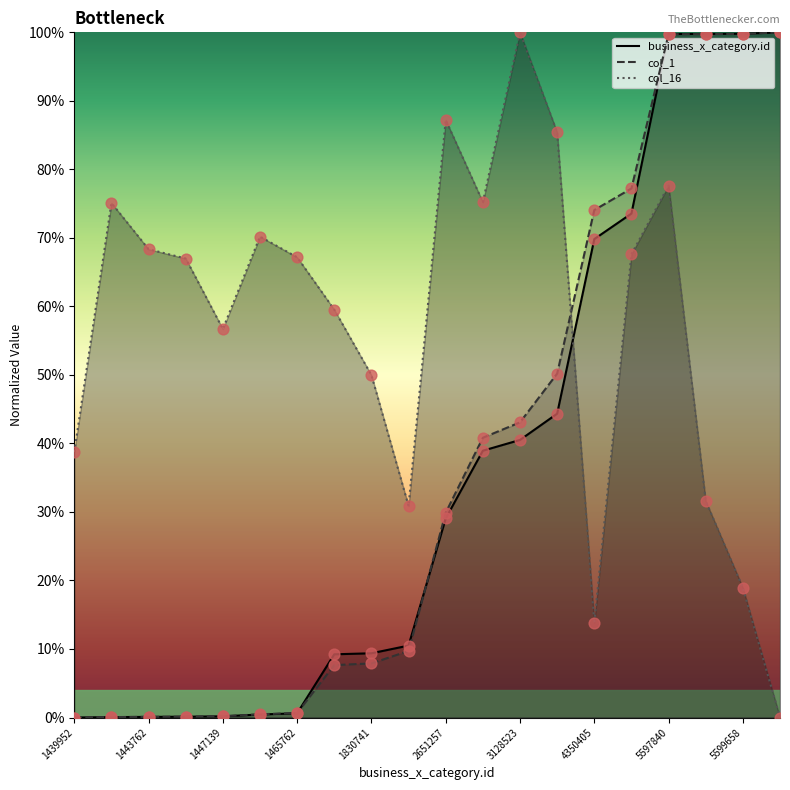

Is the value of col_16 at 1830741 greater than the value of business_x_category.id at 5599658?

No